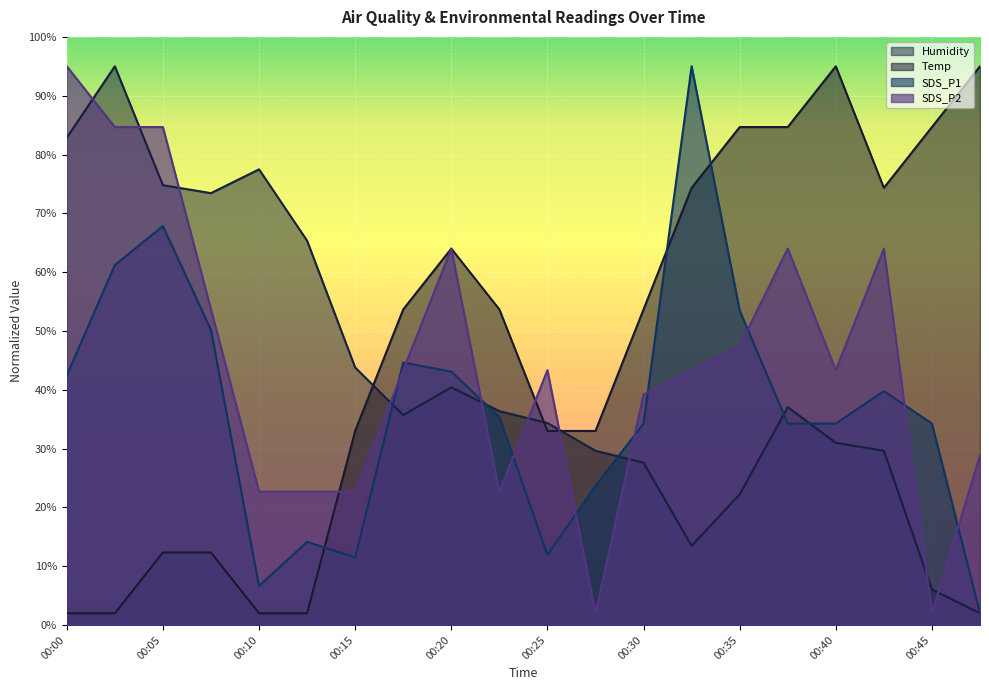

True or false: Humidity and Temp cross at least once.

True